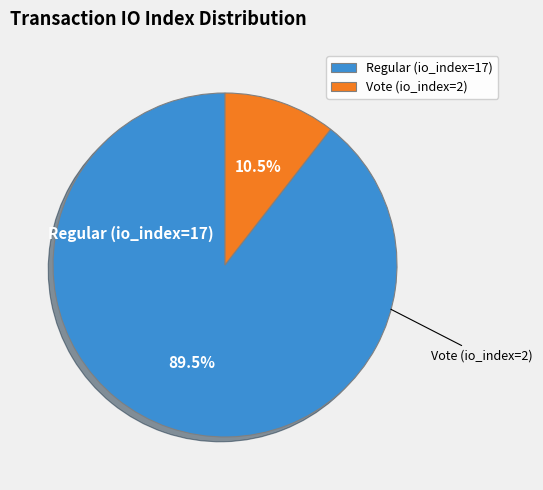

What is the ratio of the value at Vote (io_index=2) to the value at Regular (io_index=17)?

0.1